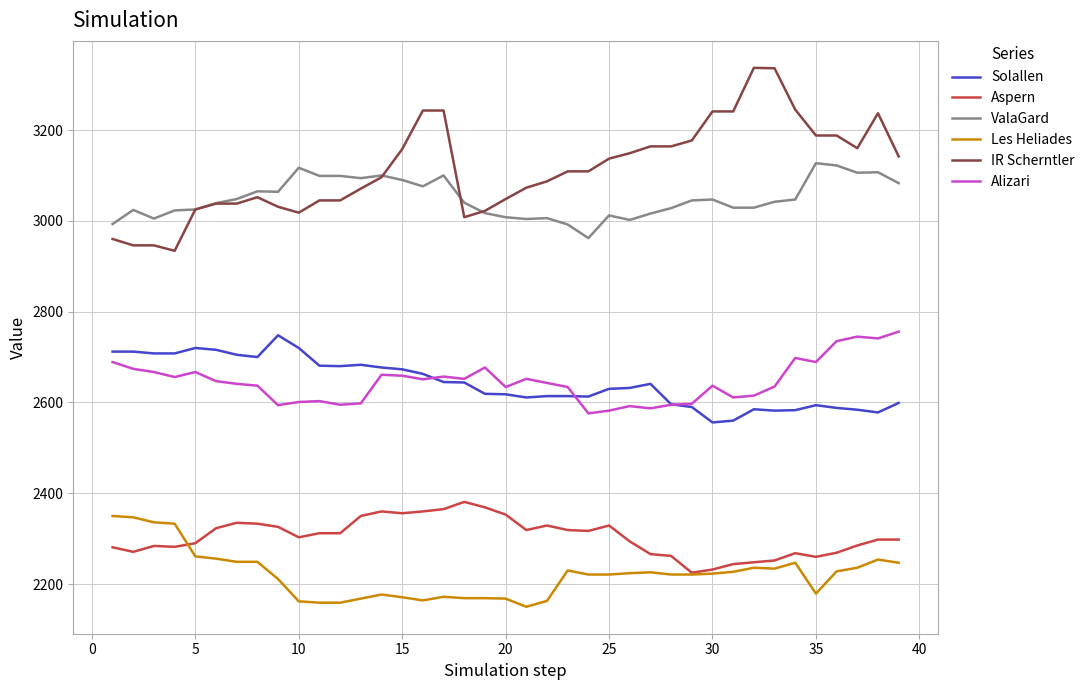

How many lines are shown in the chart?

6